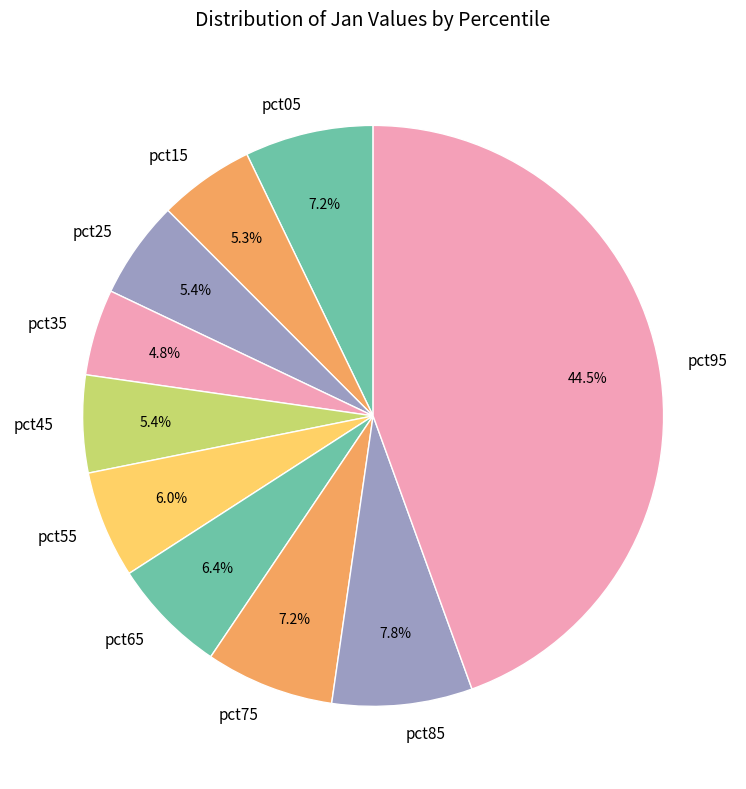

How many segments does this pie chart have?

10